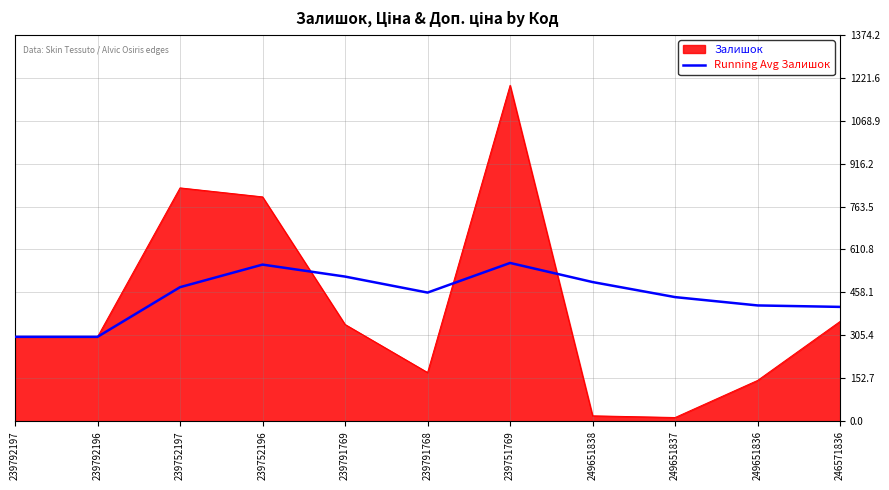

Which series has the widest spread of values?

Залишок